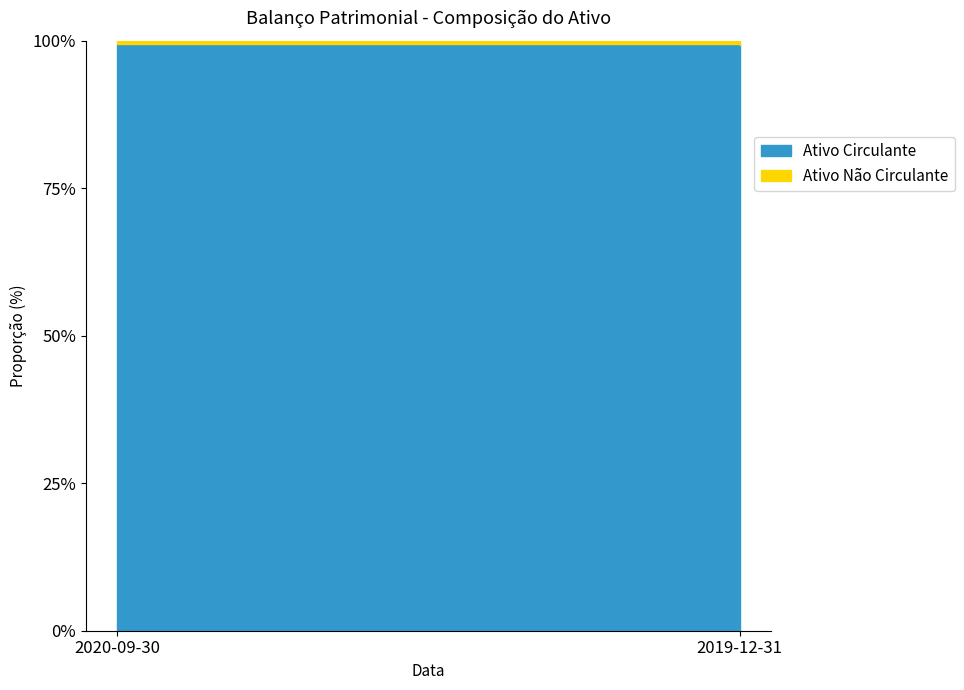

Rank the series by their maximum value, from lowest to highest.

Ativo Não Circulante, Ativo Circulante